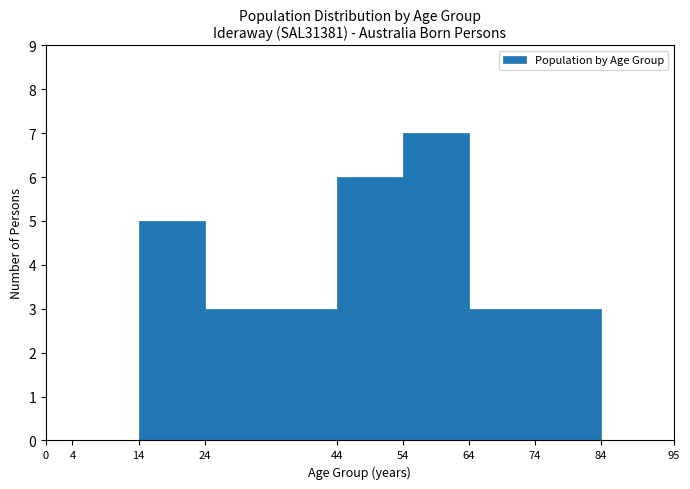

Which range on the x-axis has the tallest bar?

54 to 64